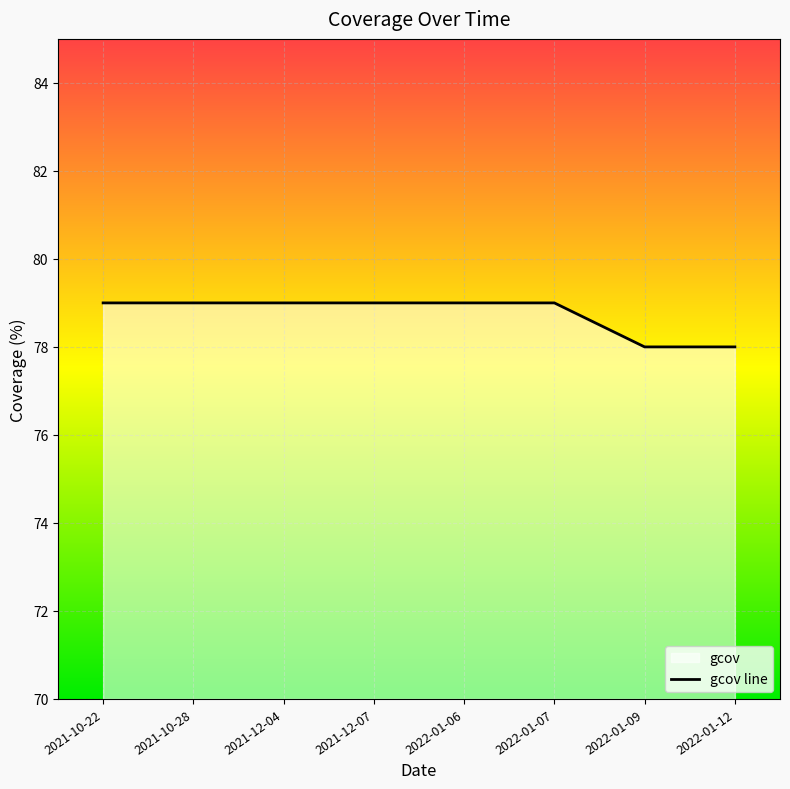

Is it true that the value at 2021-12-07 is 79?

True